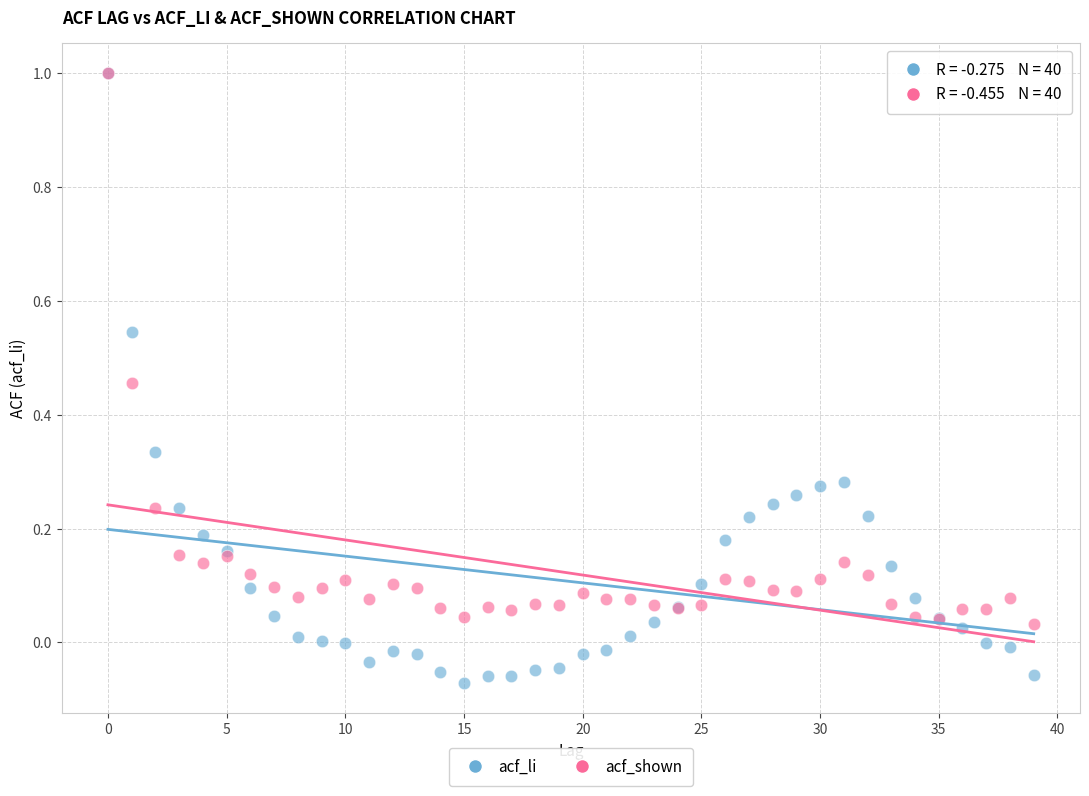

What are all the series names shown in the legend?

acf_li, acf_shown